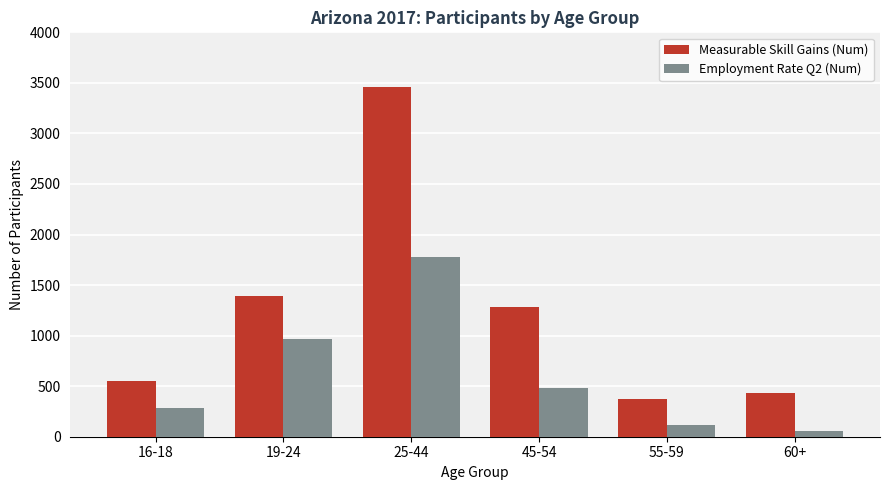

What is the total value across all series at 19-24?

2354